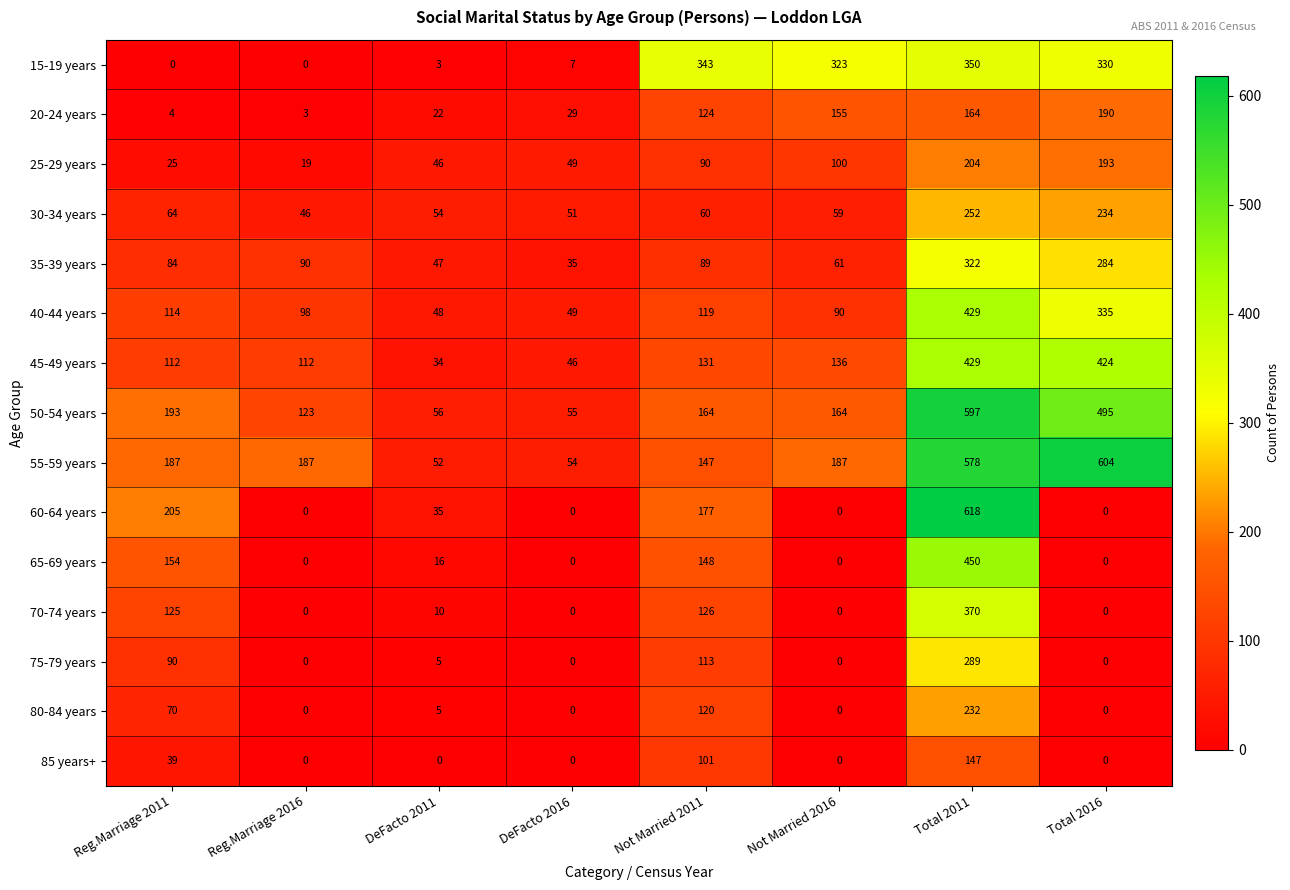

At which category is the sum across all series the highest?

Total 2011